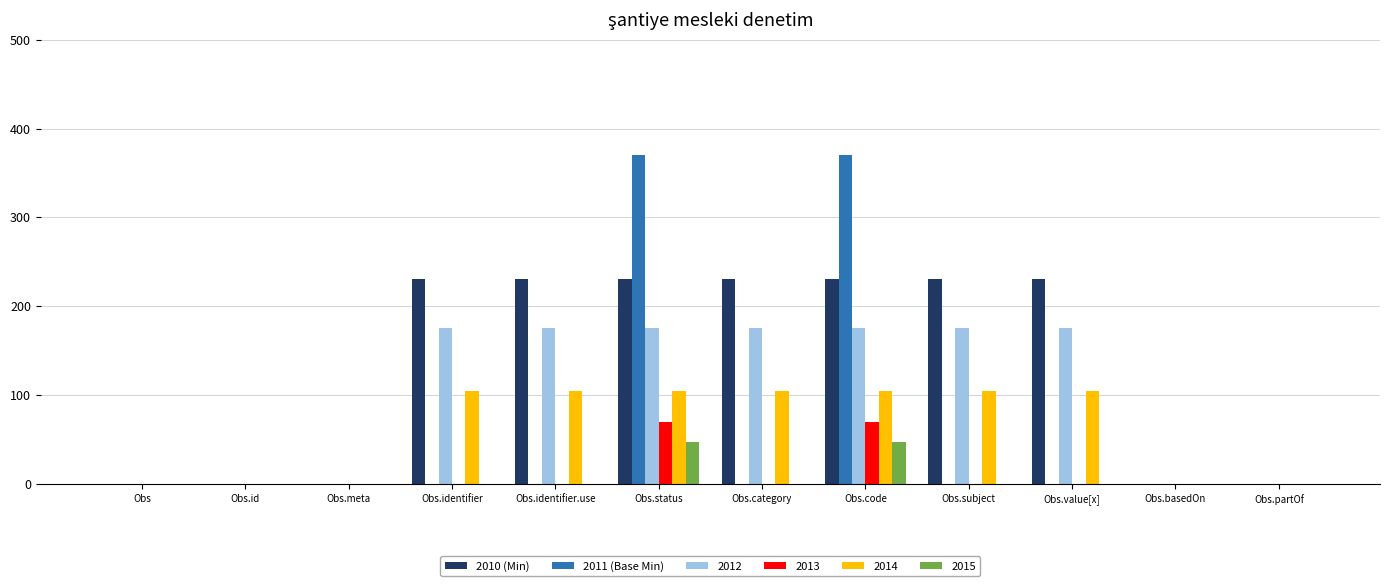

What is the total value across all series at Obs.value[x]?

510